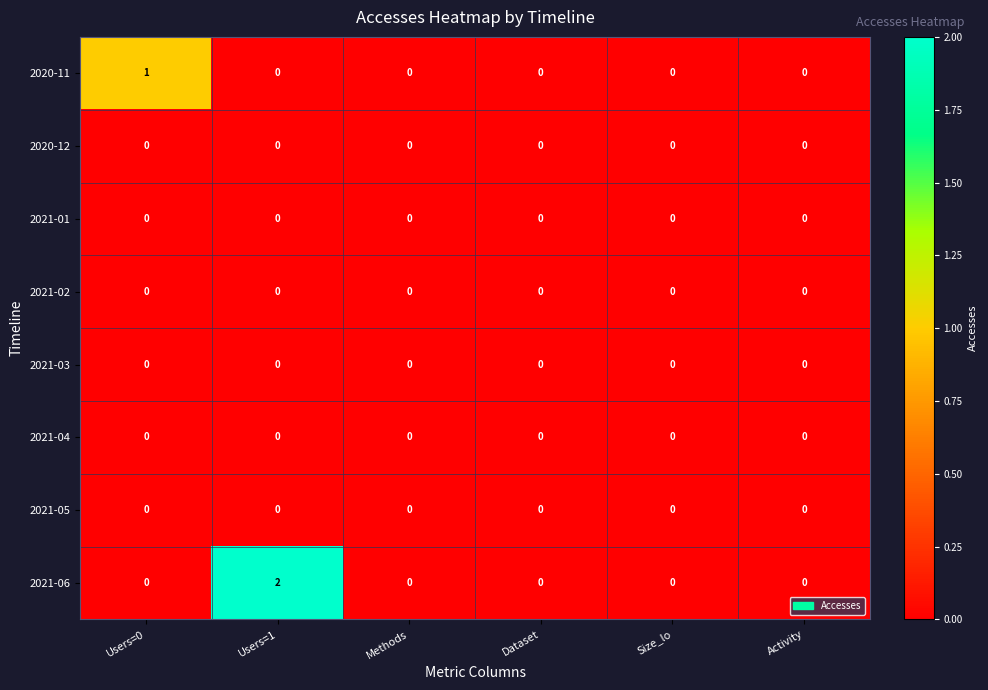

How many categories are shown in the chart?

6